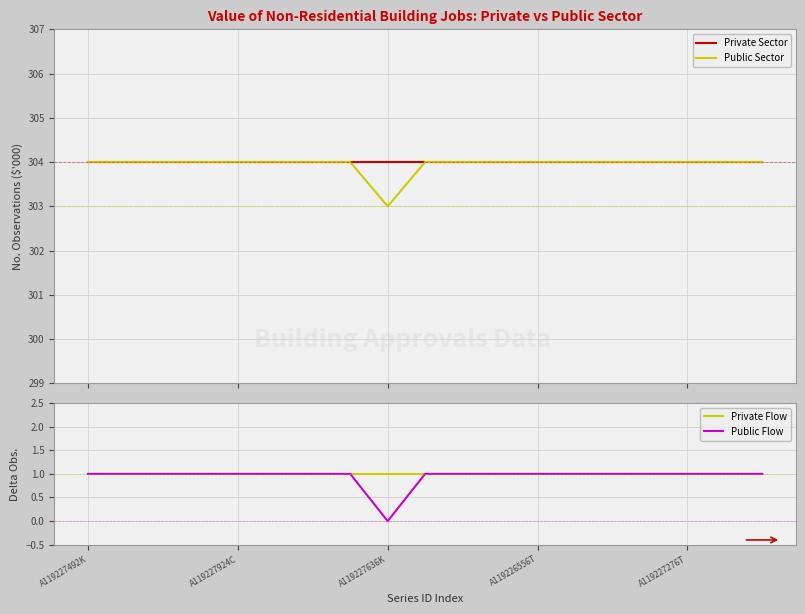

What is the difference between the maximum and minimum values in the Public Sector series?

1